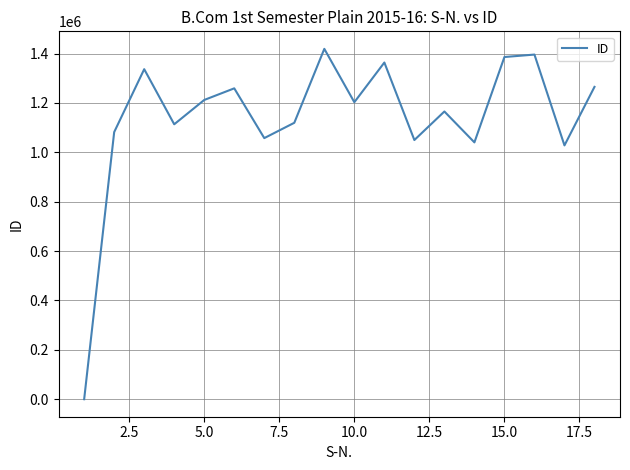

What is the greatest value displayed?

1419052